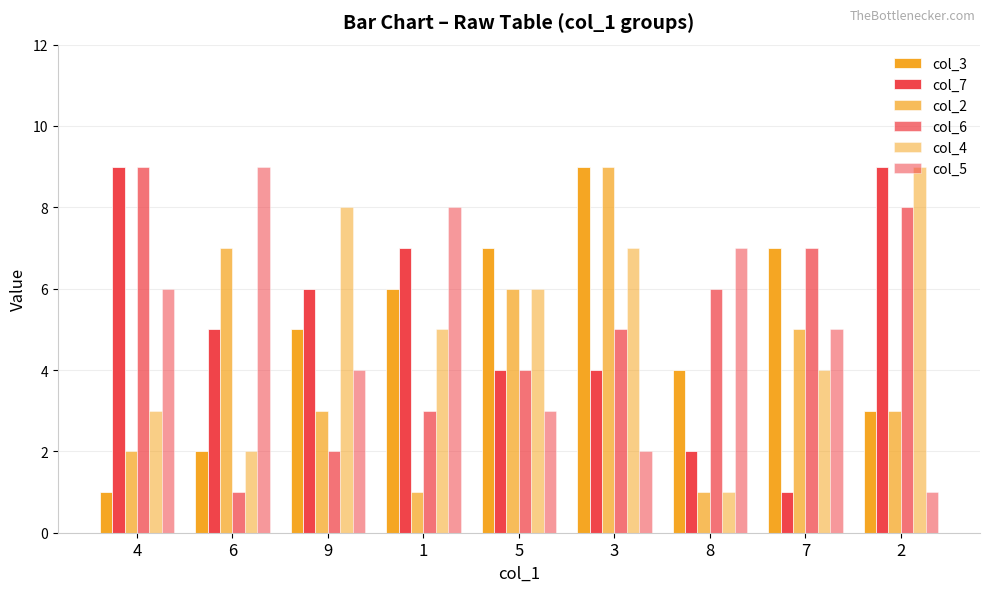

Rank the series at 1 from lowest to highest value.

col_2, col_6, col_4, col_3, col_7, col_5